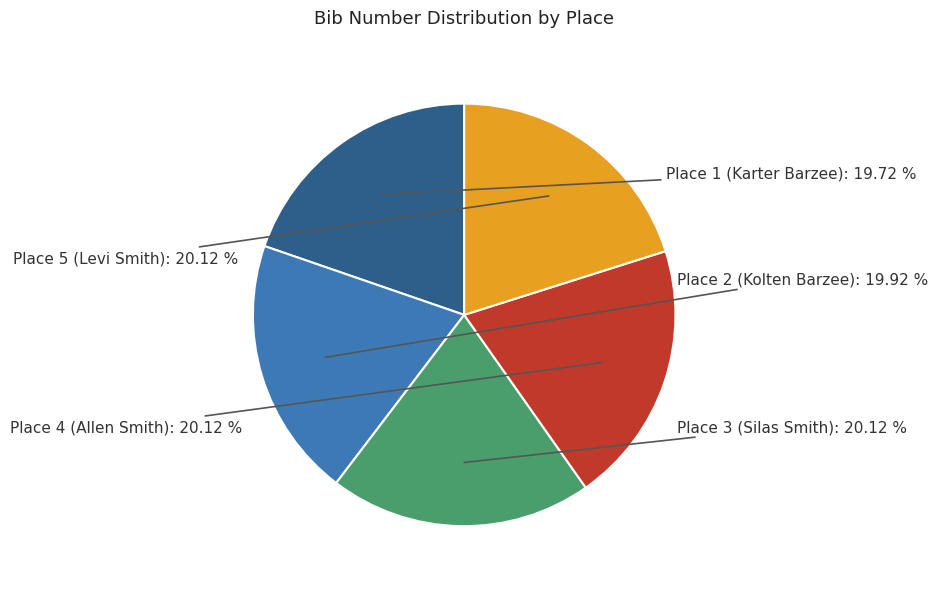

Approximately how many times larger is the value at Place 5 (Levi Smith) compared to Place 1 (Karter Barzee)?

1.0